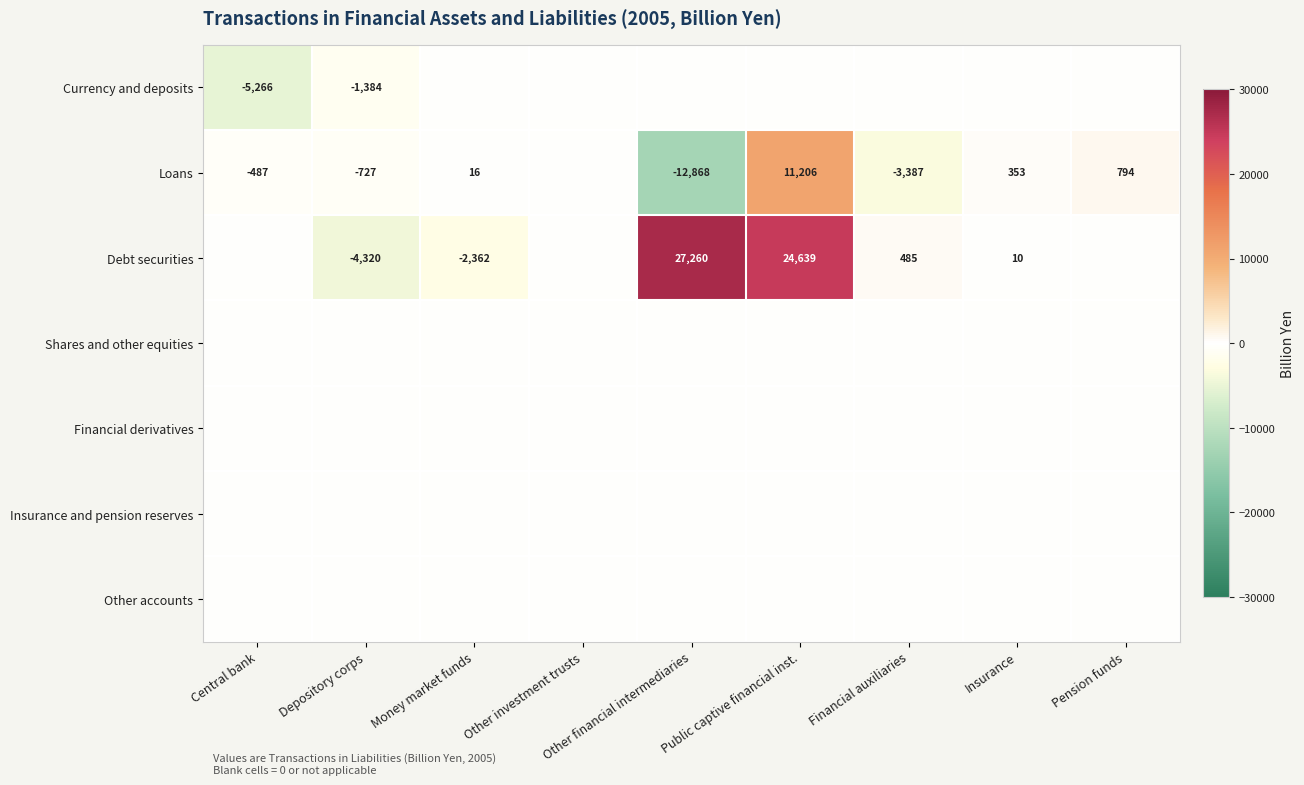

Is it true that Debt securities equals 27260 at Other financial intermediaries?

True